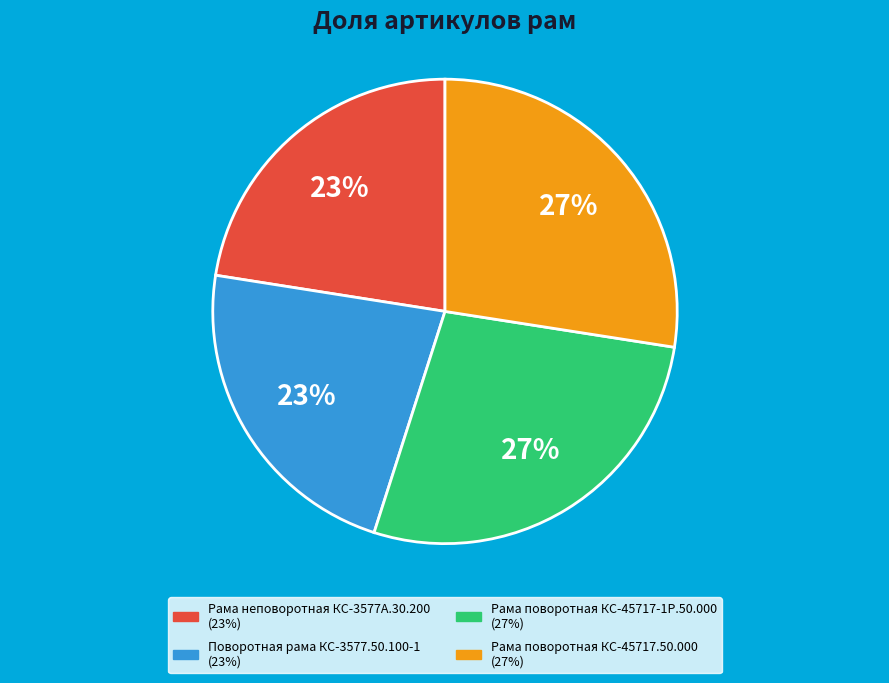

Is the sum of Рама поворотная КС-45717-1Р.50.000 and Рама поворотная КС-45717.50.000 greater than half?

Yes